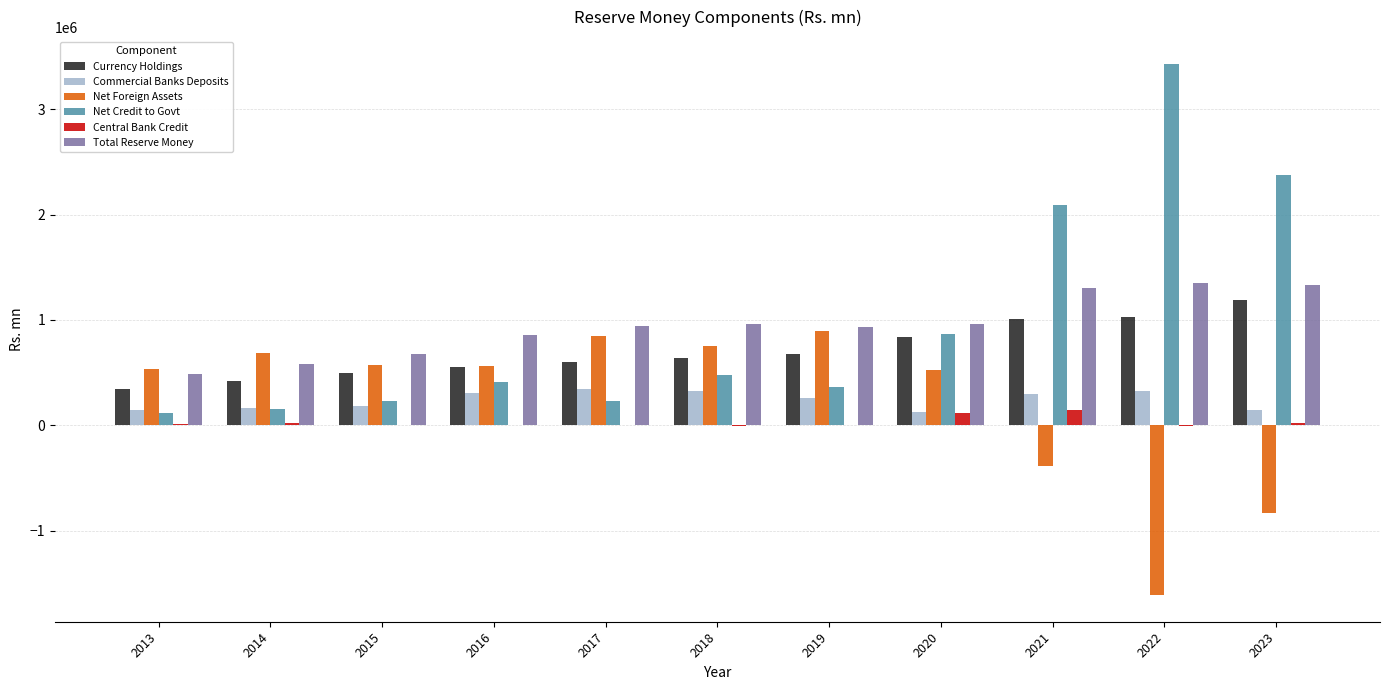

The value of Commercial Banks Deposits at 2015 is 181727. True or false?

True